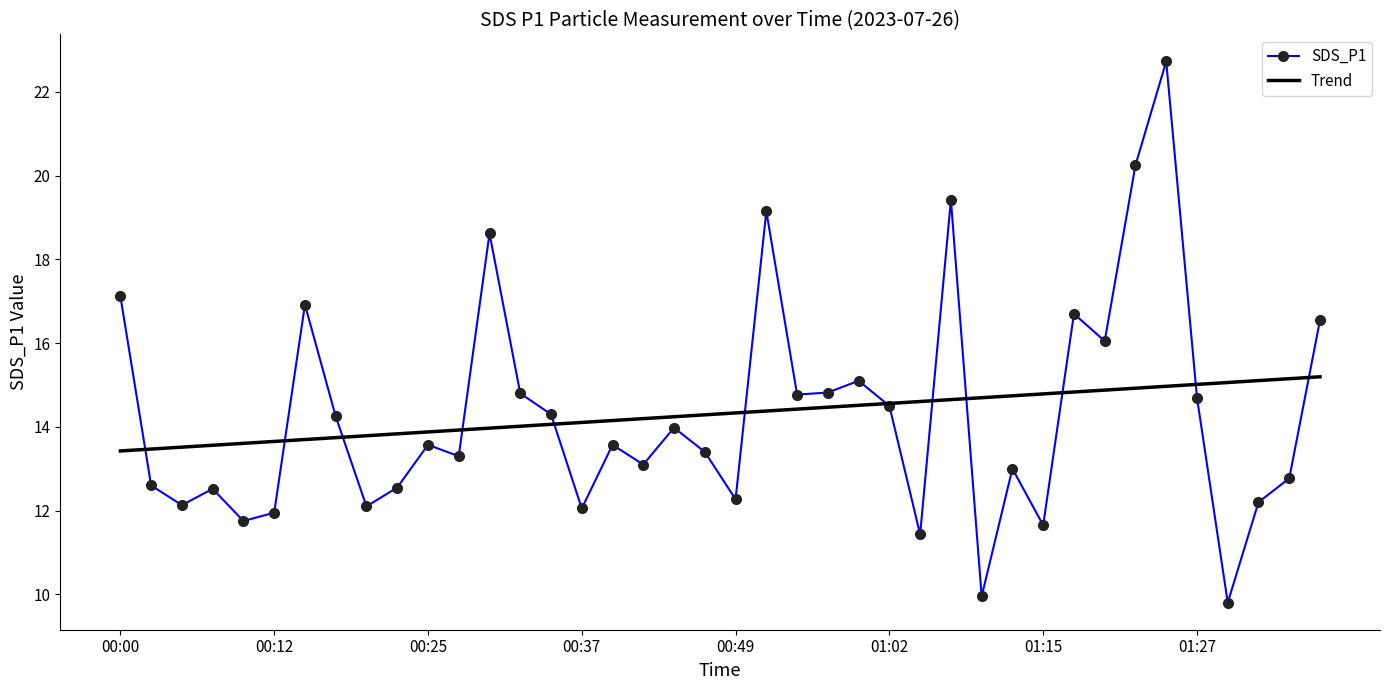

What is the greatest value displayed?

22.7